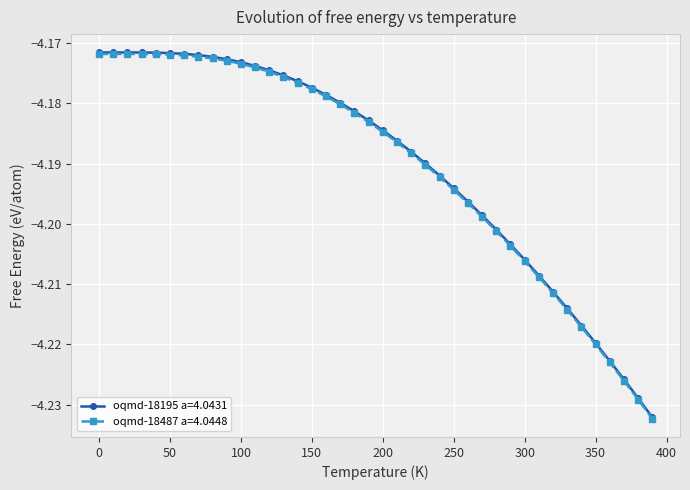

What are all the series names shown in the legend?

oqmd-18195 a=4.0431, oqmd-18487 a=4.0448